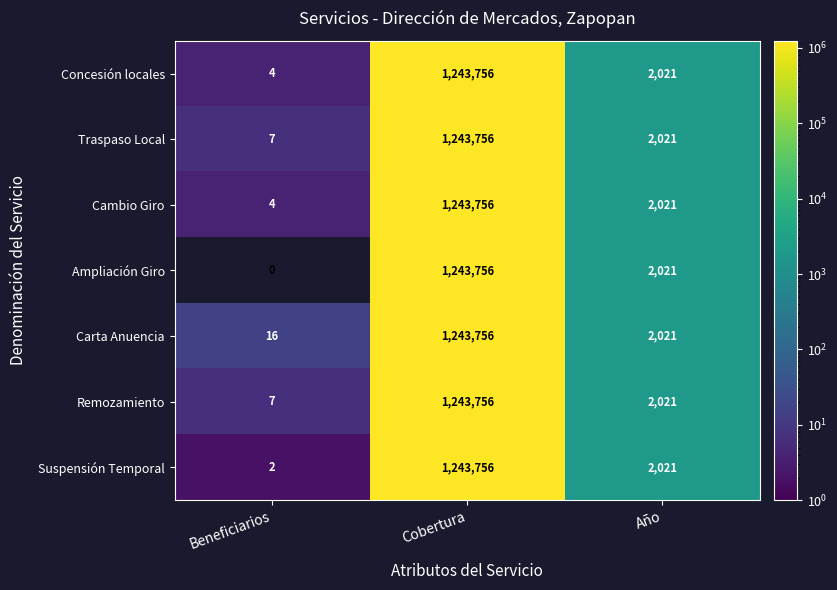

Reading left to right, transcribe all the data shown in this chart.

Concesión locales: 4	1243756	2021
Traspaso Local: 7	1243756	2021
Cambio Giro: 4	1243756	2021
Ampliación Giro: 0	1243756	2021
Carta Anuencia: 16	1243756	2021
Remozamiento: 7	1243756	2021
Suspensión Temporal: 2	1243756	2021